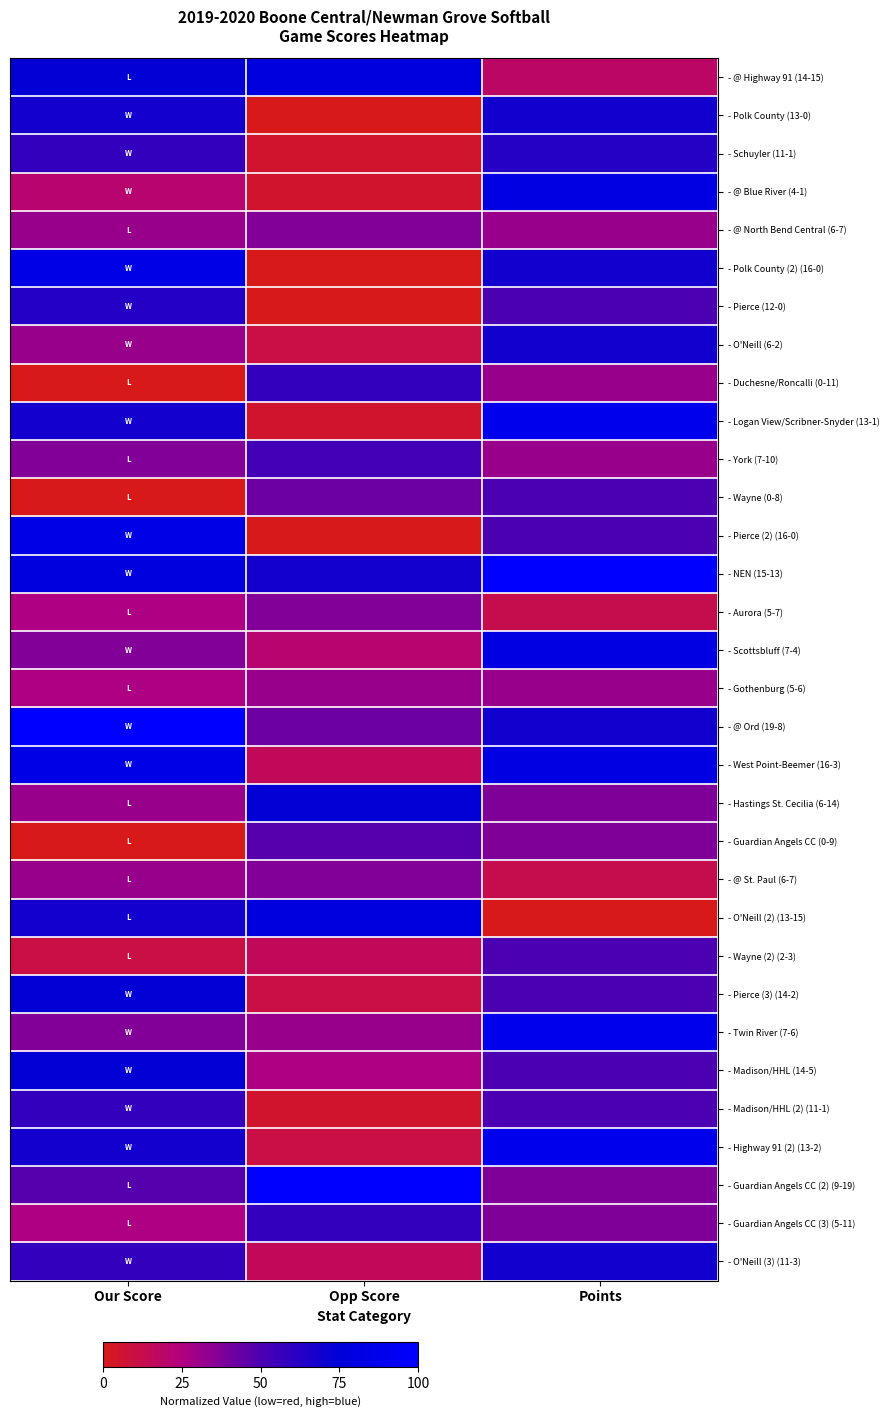

Reading right to left, what are all the values shown in this chart?

- @ Highway 91 (14-15): Points=0.2	Opp Score=0.8	Our Score=0.7
- Polk County (13-0): Points=0.7	Opp Score=0.0	Our Score=0.7
- Schuyler (11-1): Points=0.6	Opp Score=0.1	Our Score=0.6
- @ Blue River (4-1): Points=0.8	Opp Score=0.1	Our Score=0.2
- @ North Bend Central (6-7): Points=0.3	Opp Score=0.4	Our Score=0.3
- Polk County (2) (16-0): Points=0.7	Opp Score=0.0	Our Score=0.8
- Pierce (12-0): Points=0.5	Opp Score=0.0	Our Score=0.6
- O'Neill (6-2): Points=0.7	Opp Score=0.1	Our Score=0.3
- Duchesne/Roncalli (0-11): Points=0.3	Opp Score=0.6	Our Score=0.0
- Logan View/Scribner-Snyder (13-1): Points=0.9	Opp Score=0.1	Our Score=0.7
- York (7-10): Points=0.3	Opp Score=0.5	Our Score=0.4
- Wayne (0-8): Points=0.5	Opp Score=0.4	Our Score=0.0
- Pierce (2) (16-0): Points=0.5	Opp Score=0.0	Our Score=0.8
- NEN (15-13): Points=1.0	Opp Score=0.7	Our Score=0.8
- Aurora (5-7): Points=0.1	Opp Score=0.4	Our Score=0.3
- Scottsbluff (7-4): Points=0.8	Opp Score=0.2	Our Score=0.4
- Gothenburg (5-6): Points=0.3	Opp Score=0.3	Our Score=0.3
- @ Ord (19-8): Points=0.7	Opp Score=0.4	Our Score=1.0
- West Point-Beemer (16-3): Points=0.8	Opp Score=0.2	Our Score=0.8
- Hastings St. Cecilia (6-14): Points=0.4	Opp Score=0.7	Our Score=0.3
- Guardian Angels CC (0-9): Points=0.4	Opp Score=0.5	Our Score=0.0
- @ St. Paul (6-7): Points=0.1	Opp Score=0.4	Our Score=0.3
- O'Neill (2) (13-15): Points=0.0	Opp Score=0.8	Our Score=0.7
- Wayne (2) (2-3): Points=0.5	Opp Score=0.2	Our Score=0.1
- Pierce (3) (14-2): Points=0.5	Opp Score=0.1	Our Score=0.7
- Twin River (7-6): Points=0.9	Opp Score=0.3	Our Score=0.4
- Madison/HHL (14-5): Points=0.5	Opp Score=0.3	Our Score=0.7
- Madison/HHL (2) (11-1): Points=0.5	Opp Score=0.1	Our Score=0.6
- Highway 91 (2) (13-2): Points=0.9	Opp Score=0.1	Our Score=0.7
- Guardian Angels CC (2) (9-19): Points=0.4	Opp Score=1.0	Our Score=0.5
- Guardian Angels CC (3) (5-11): Points=0.4	Opp Score=0.6	Our Score=0.3
- O'Neill (3) (11-3): Points=0.7	Opp Score=0.2	Our Score=0.6